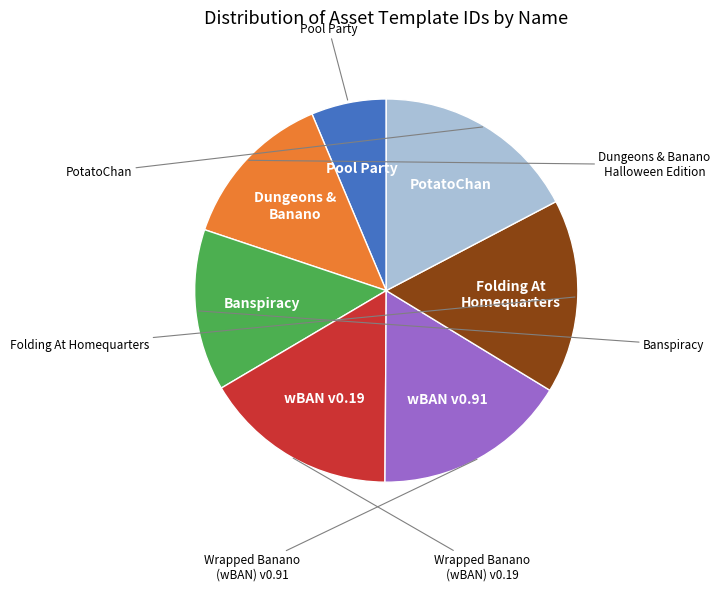

Is there a majority slice in this chart?

No